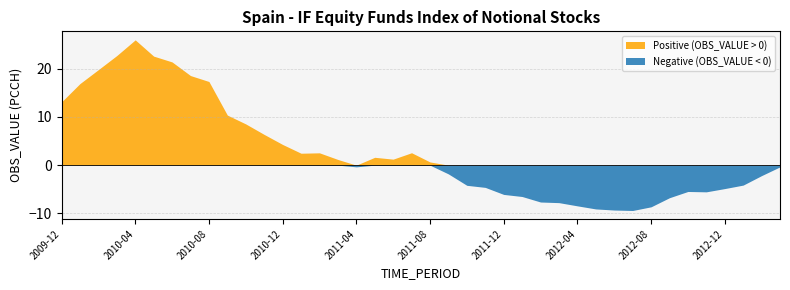

Reading left to right, list all the values displayed in this chart.

2009-12=13.1	2010-01=16.9	2010-02=19.8	2010-03=22.7	2010-04=26.0	2010-05=22.6	2010-06=21.4	2010-07=18.6	2010-08=17.3	2010-09=10.4	2010-10=8.5	2010-11=6.4	2010-12=4.3	2011-01=2.5	2011-02=2.6	2011-03=1.2	2011-04=-0.3	2011-05=1.6	2011-06=1.2	2011-07=2.6	2011-08=0.7	2011-09=-1.8	2011-10=-4.2	2011-11=-4.6	2011-12=-6.1	2012-01=-6.5	2012-02=-7.6	2012-03=-7.8	2012-04=-8.4	2012-05=-9.1	2012-06=-9.3	2012-07=-9.4	2012-08=-8.6	2012-09=-6.7	2012-10=-5.5	2012-11=-5.5	2012-12=-4.9	2013-01=-4.1	2013-02=-2.2	2013-03=-0.4